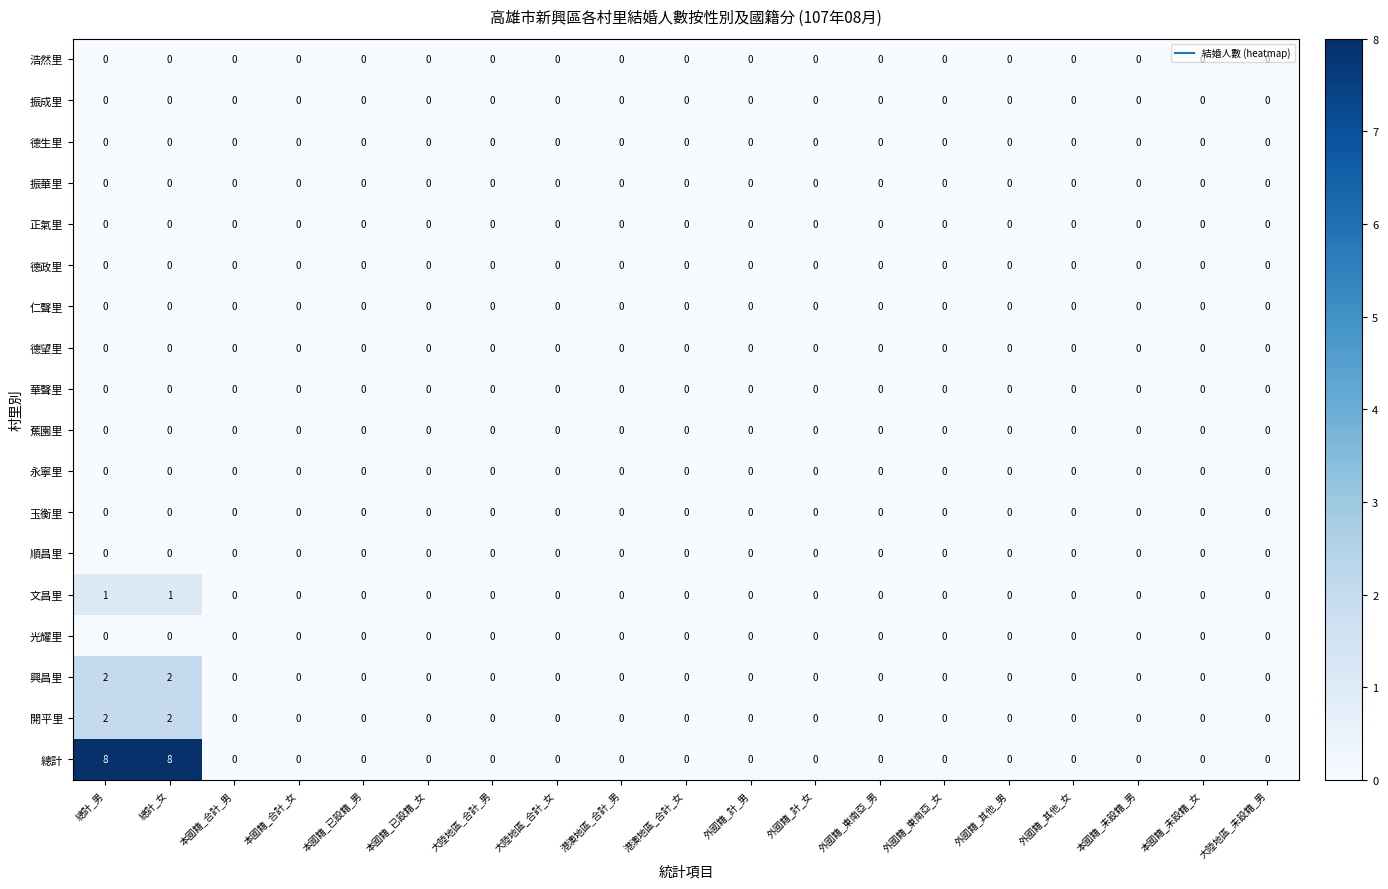

Which series has the largest total across all categories?

總計